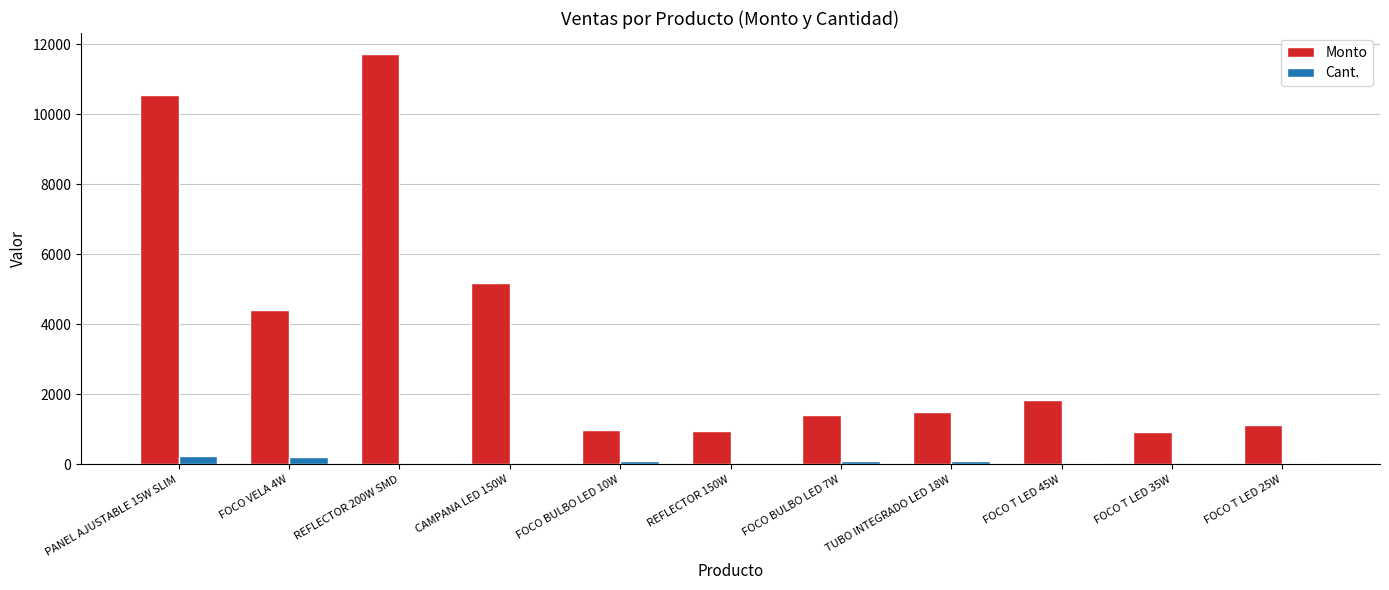

Between PANEL AJUSTABLE 15W SLIM and FOCO BULBO LED 7W, which series saw the biggest shift?

Monto